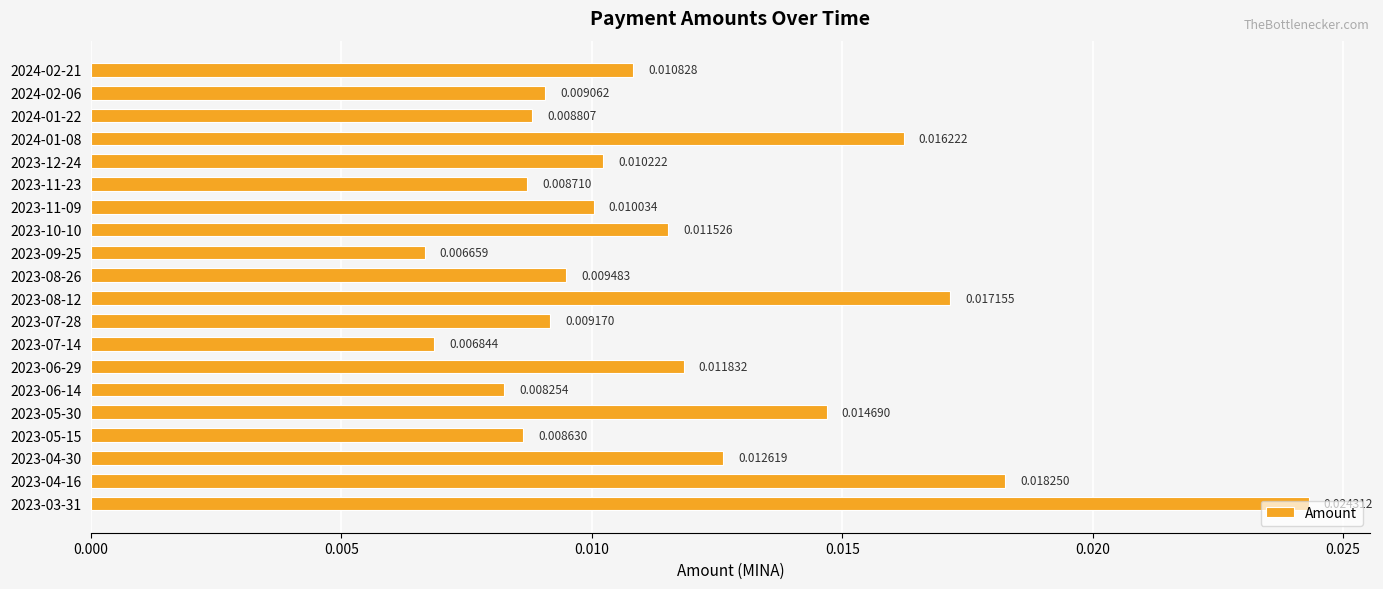

Rank the categories by value from highest to lowest.

2023-03-31, 2023-04-16, 2023-08-12, 2024-01-08, 2023-05-30, 2023-04-30, 2023-06-29, 2023-10-10, 2024-02-21, 2023-12-24, 2023-11-09, 2023-08-26, 2023-07-28, 2024-02-06, 2024-01-22, 2023-11-23, 2023-05-15, 2023-06-14, 2023-07-14, 2023-09-25